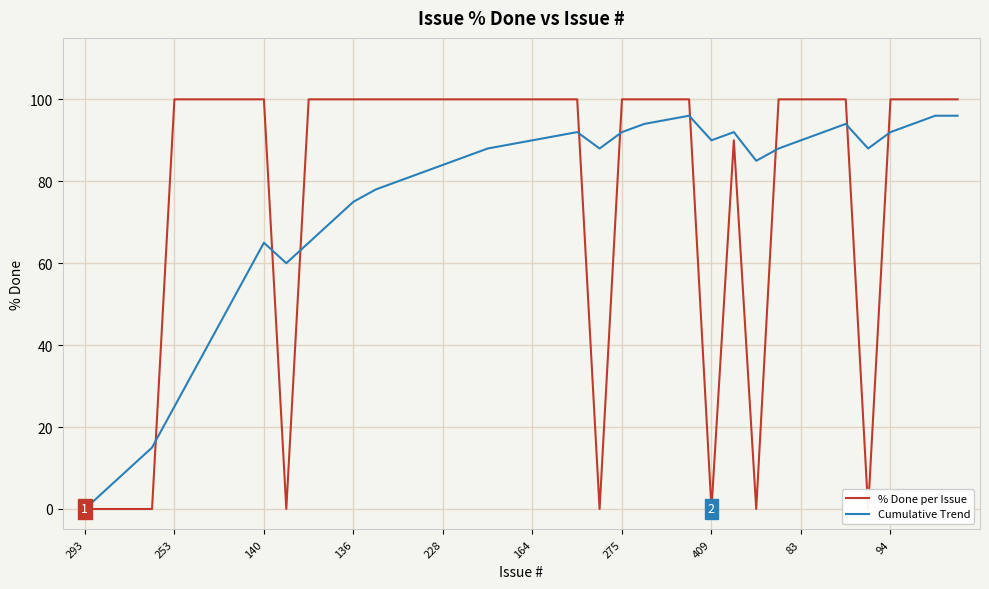

Is it true that Cumulative Trend equals 92 at 275?

True